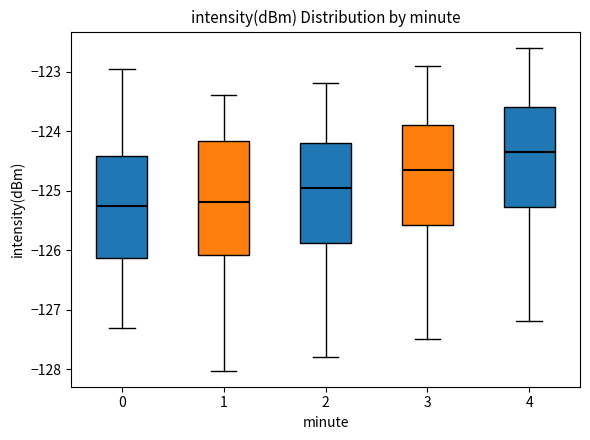

Comparing the boxes themselves (not the whiskers), which one is the tallest?

1